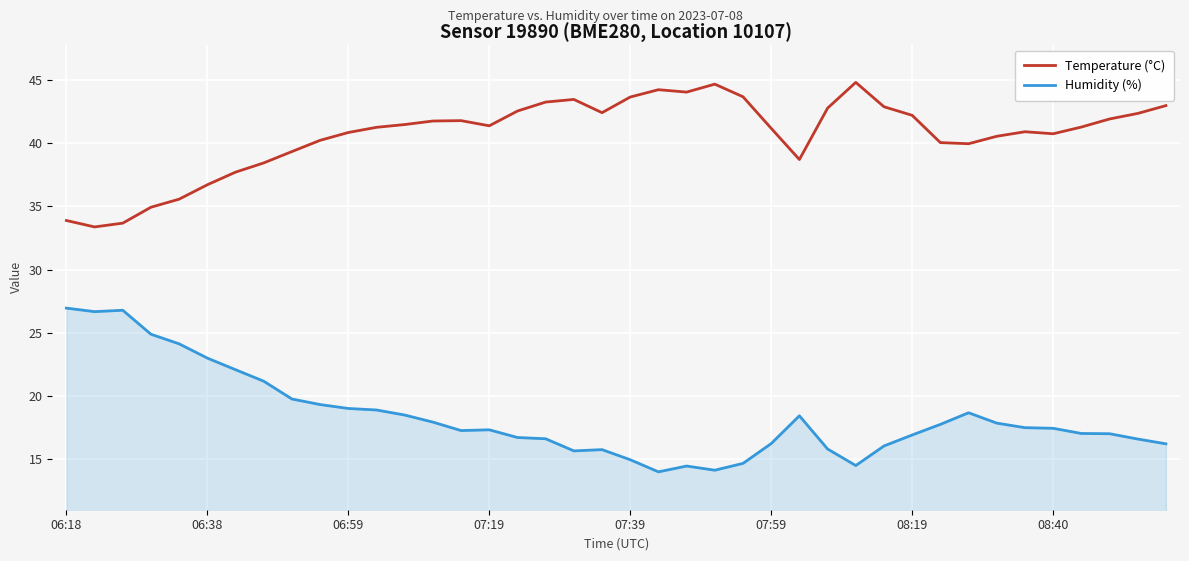

True or false: Temperature (°C) and Humidity (%) intersect in this chart.

False